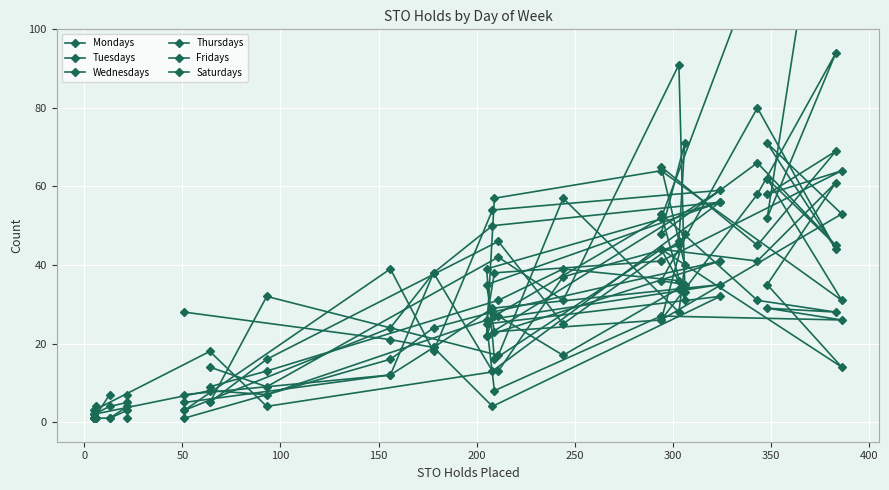

At which category does Tuesdays reach its first local peak?

300